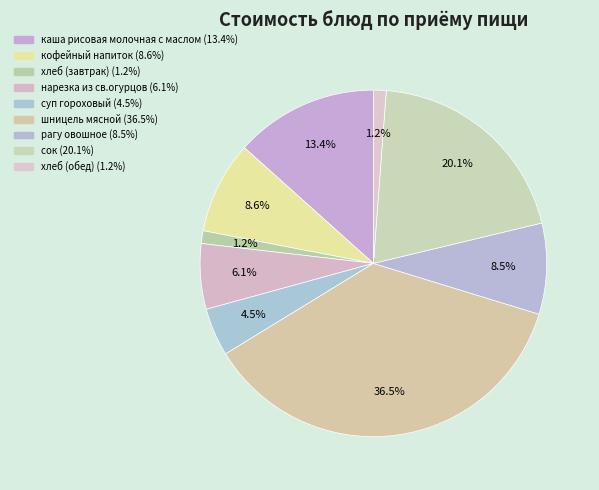

How many segments does this pie chart have?

9